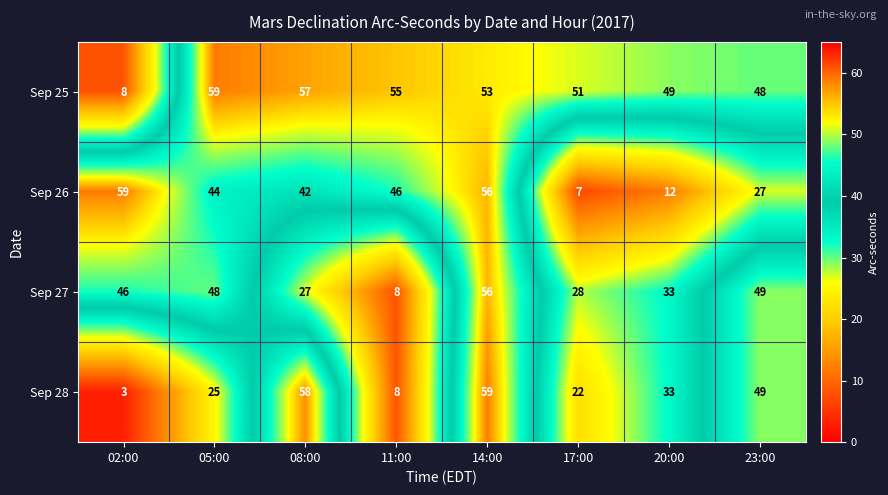

Which series has the largest total across all categories?

Sep 25